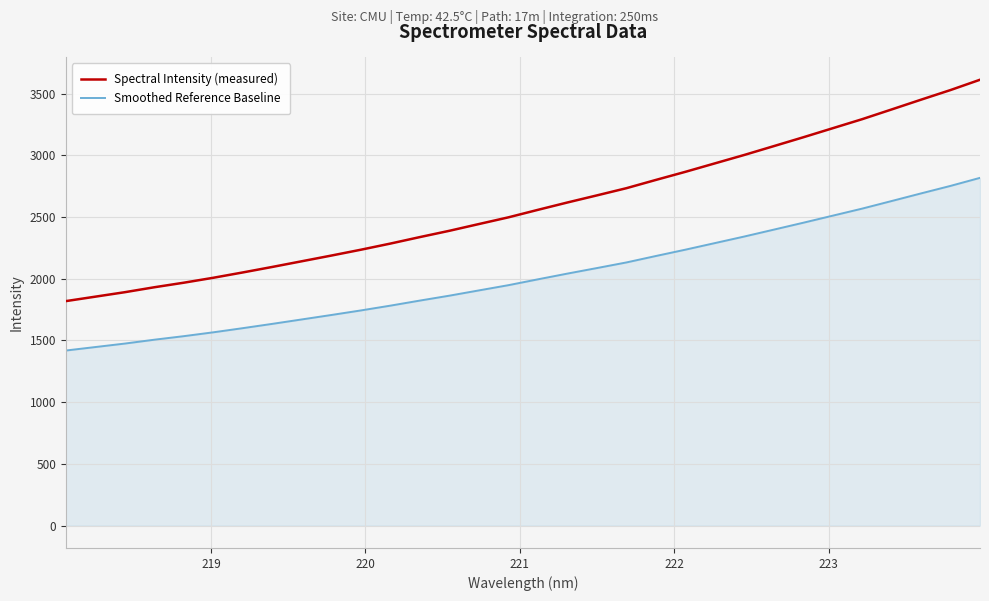

Which series has the largest total across all categories?

Spectral Intensity (measured)